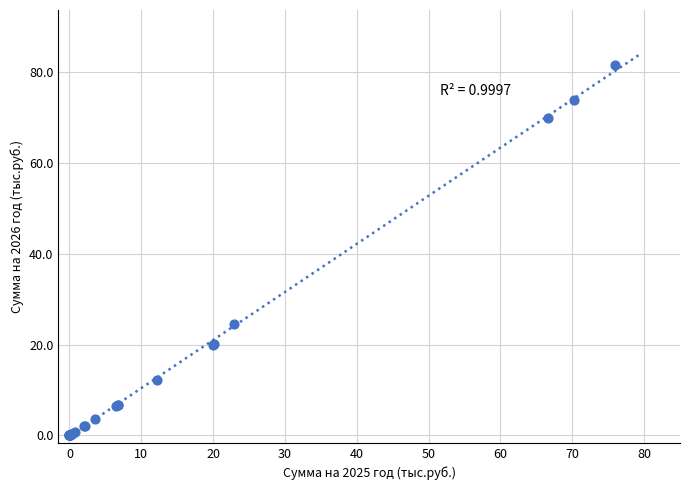

What Y value in the scatter plot is closest to 40?

24.5